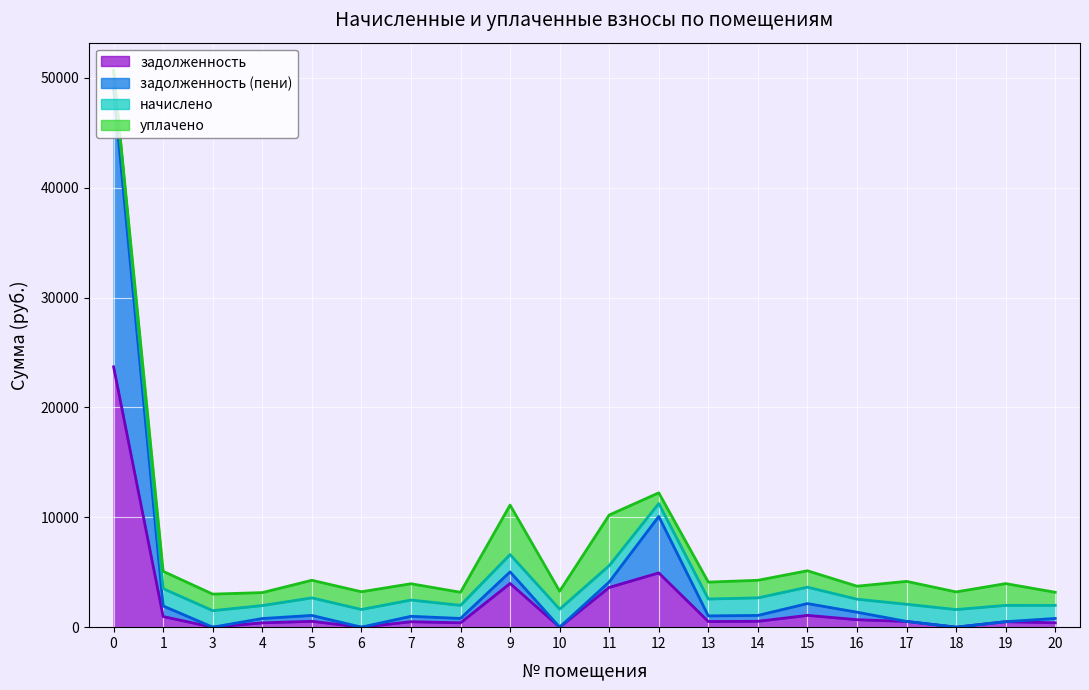

Which has a higher value, 12 or 8?

12